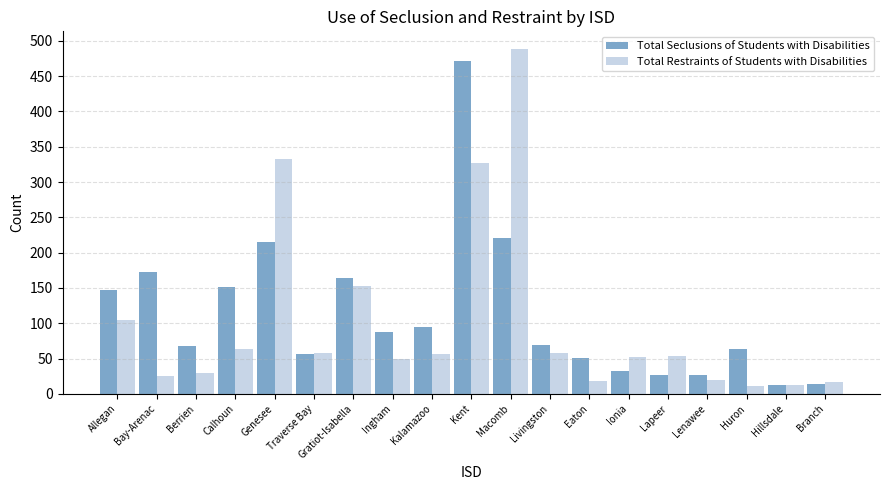

Which series has the widest spread of values?

Total Restraints of Students with Disabilities